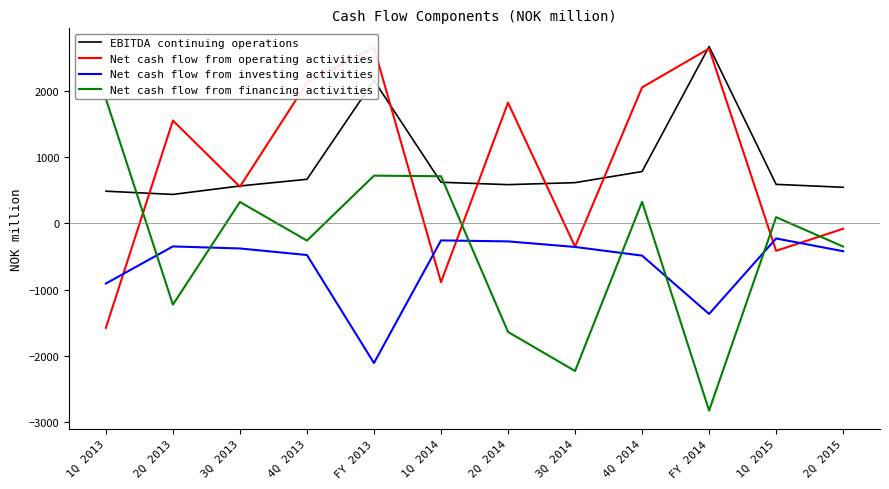

At which category is the sum across all series the highest?

FY 2013